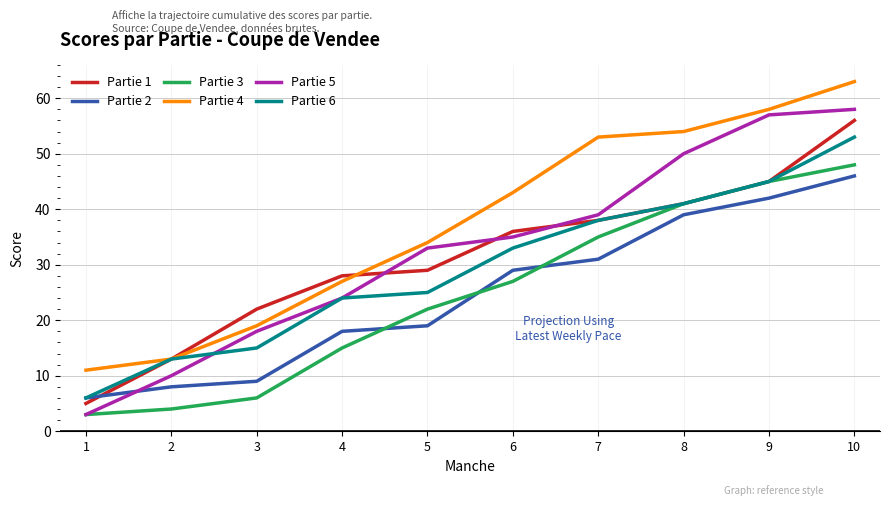

Does the chart display data point markers on the line(s)?

No